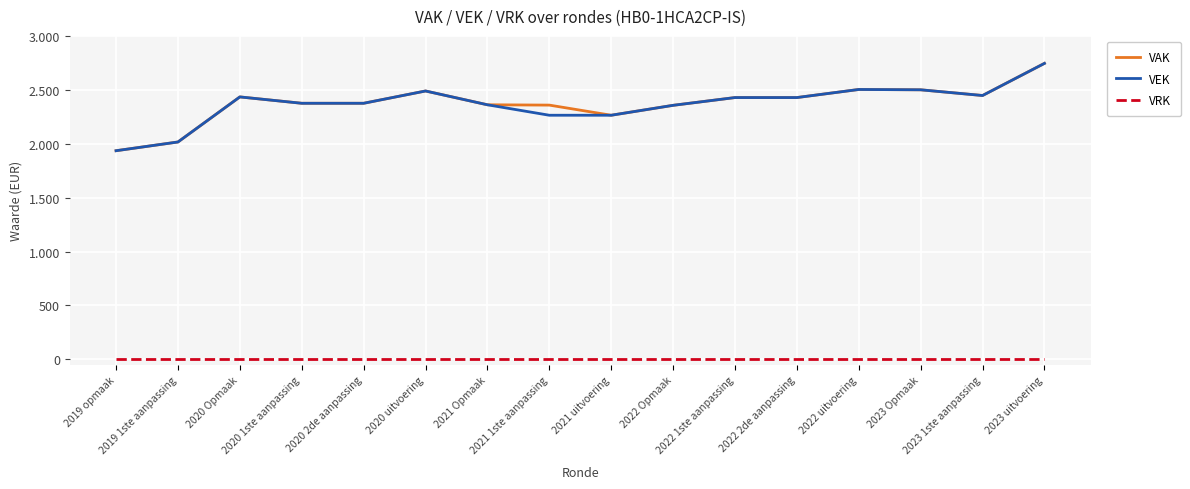

What is the label of the 5th point from the right?

2022 2de aanpassing